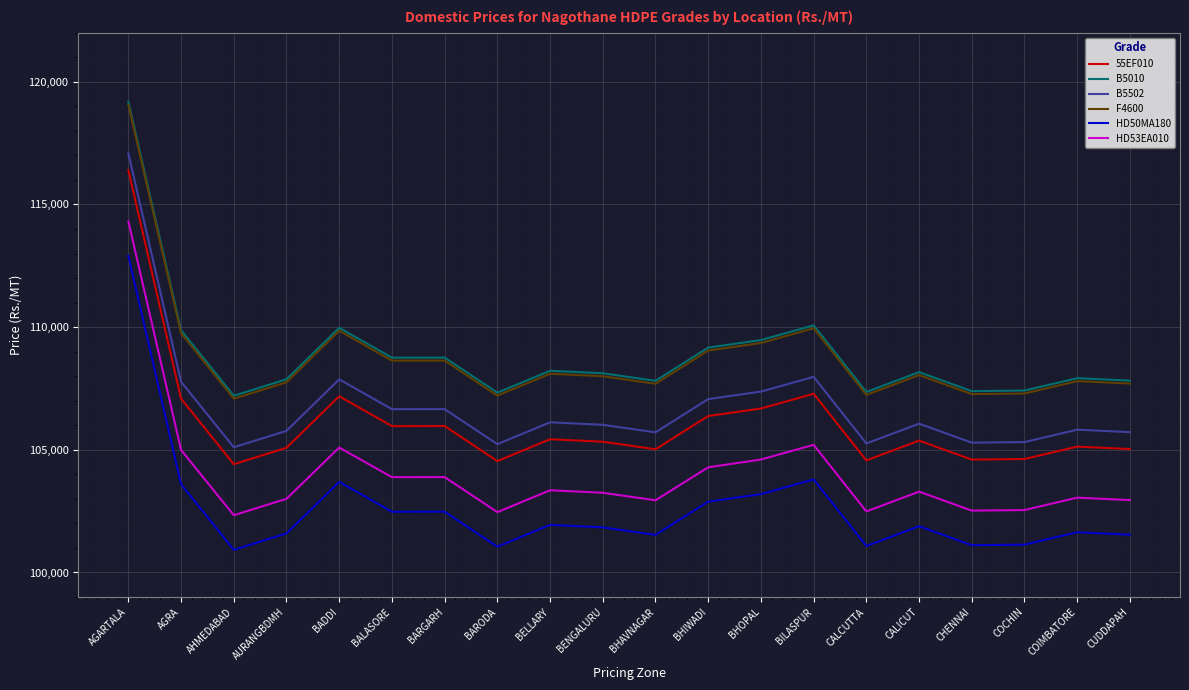

At which label does F4600 reach its peak?

AGARTALA